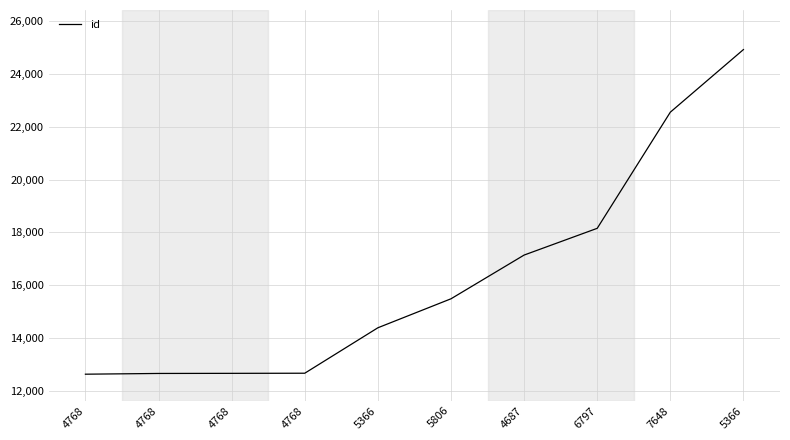

What is the greatest value displayed?

24928